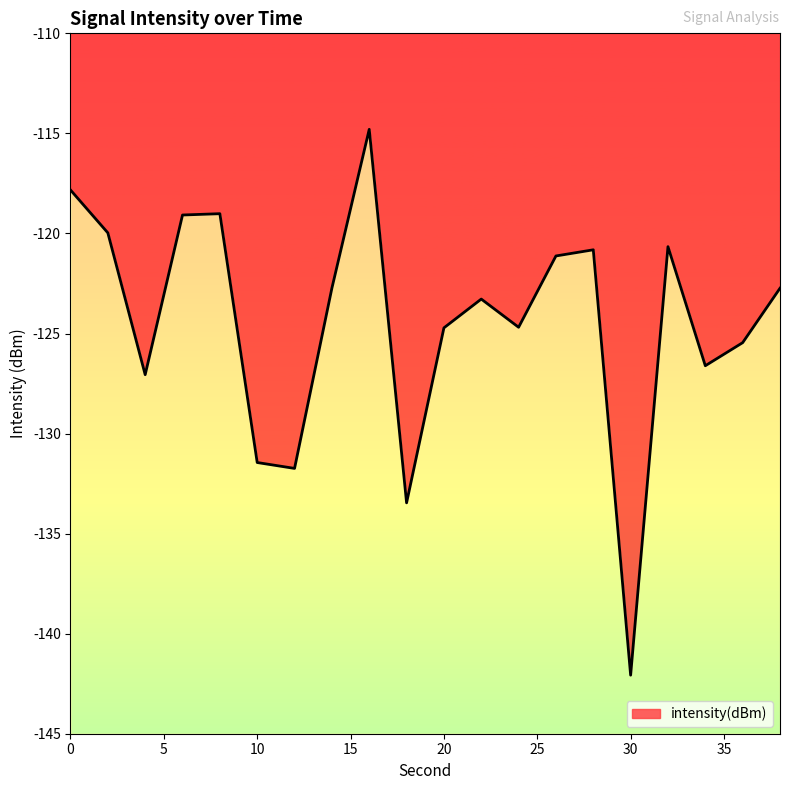

How many values are below -122?

12